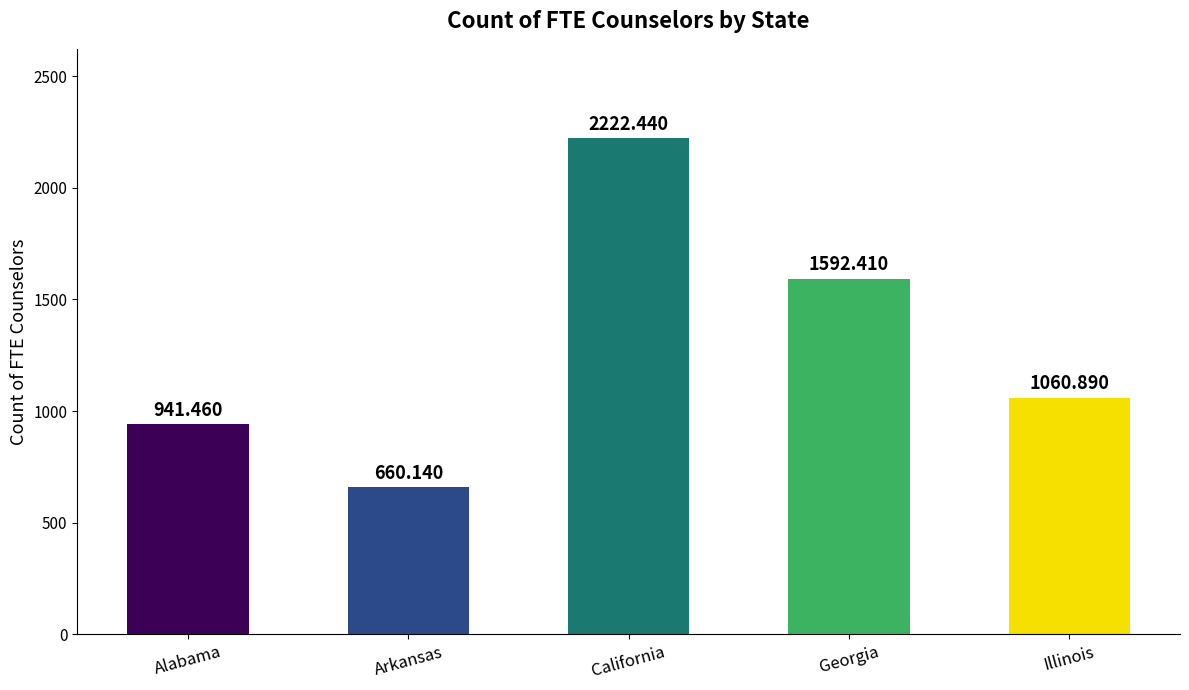

True or false: the data shows 941.5 at Alabama.

True